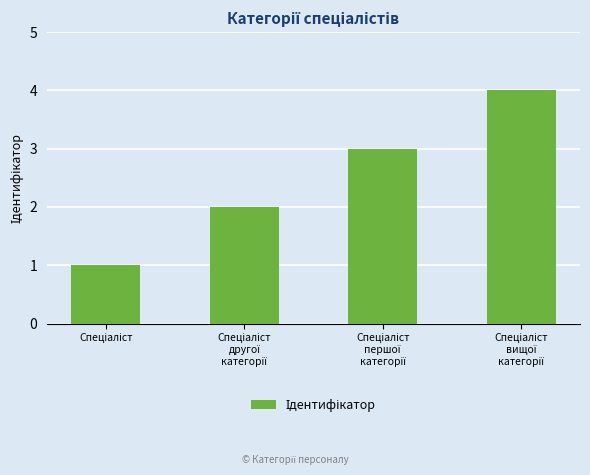

Are the bars grouped side by side (vs. stacked)?

No